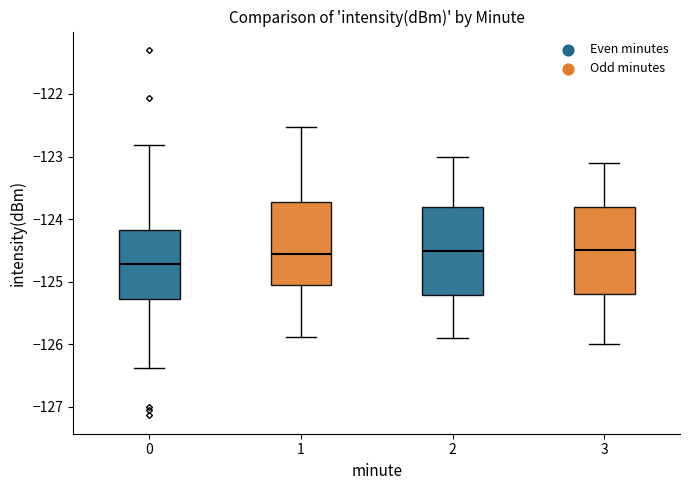

Where does the lower whisker of the box at x = 2 end on the y-axis? The values are not printed on the chart, so give them approximately, as read against the axis.

-125.9